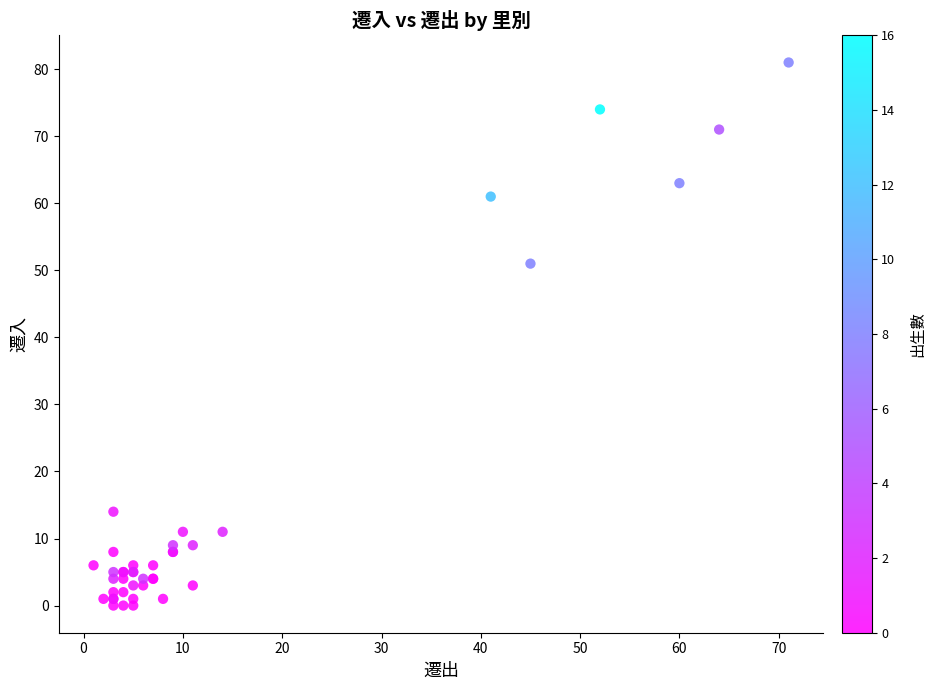

What Y value in the scatter plot is closest to 40?

51